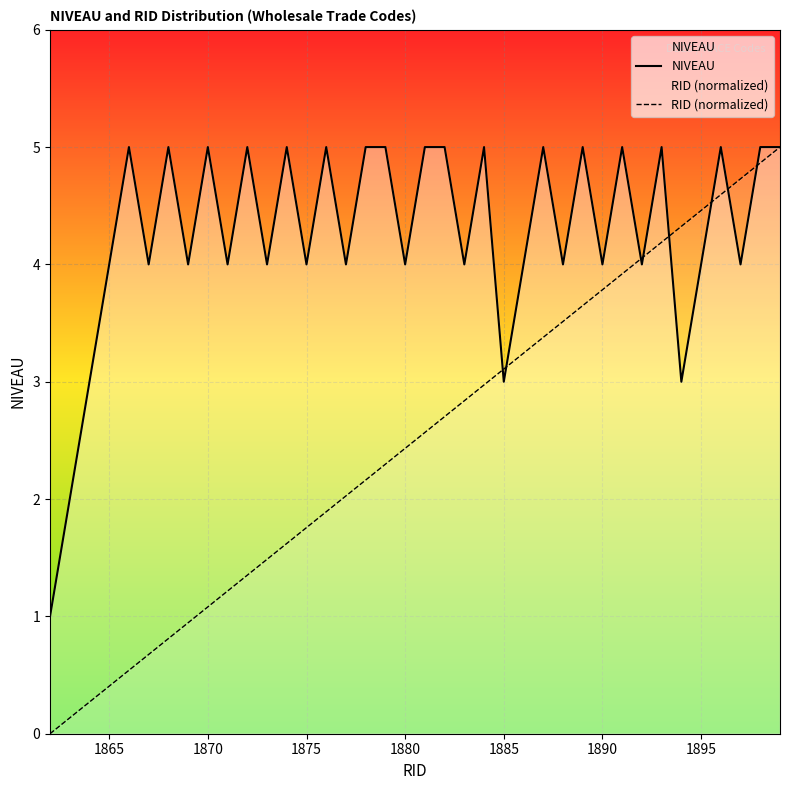

Which series has the largest total across all categories?

NIVEAU